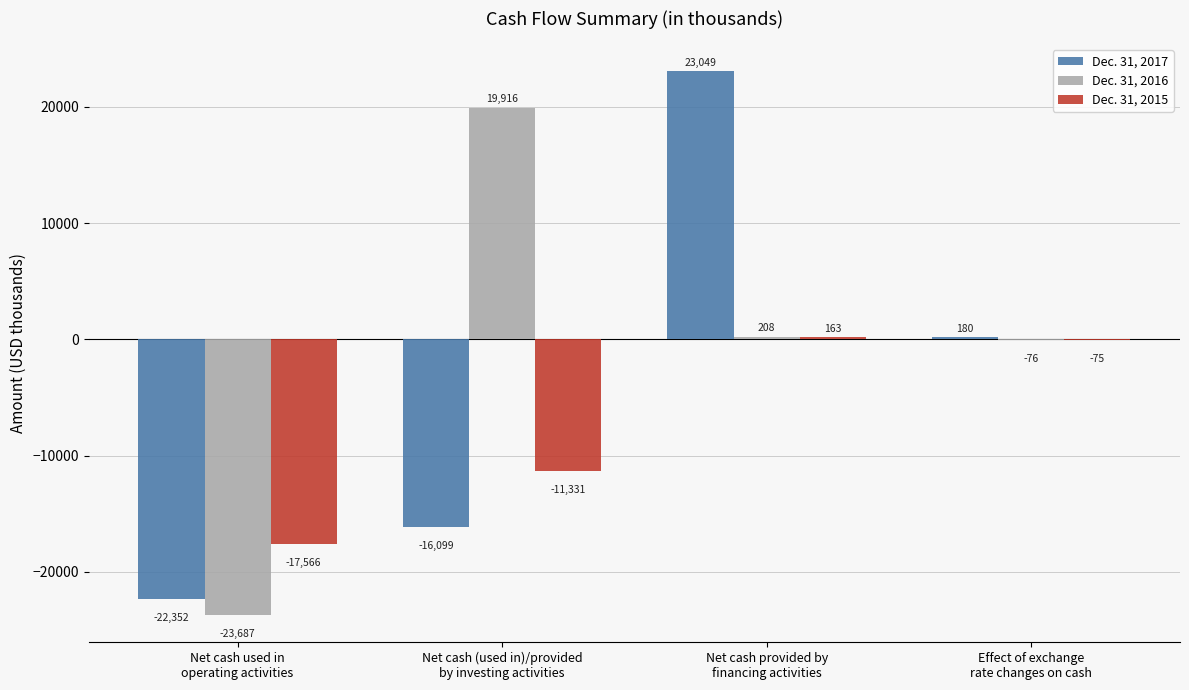

At which category is the sum across all series the highest?

Net cash provided by
financing activities